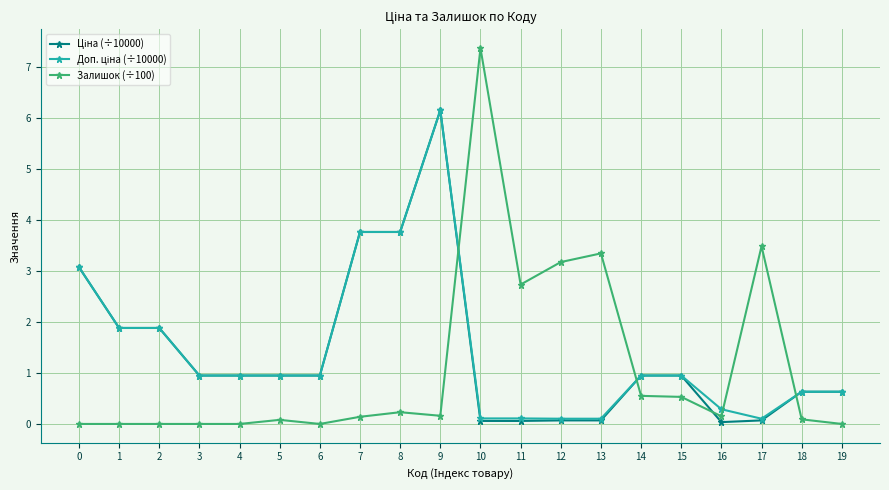

What is the spread (max minus min) of values at 1?

1.9